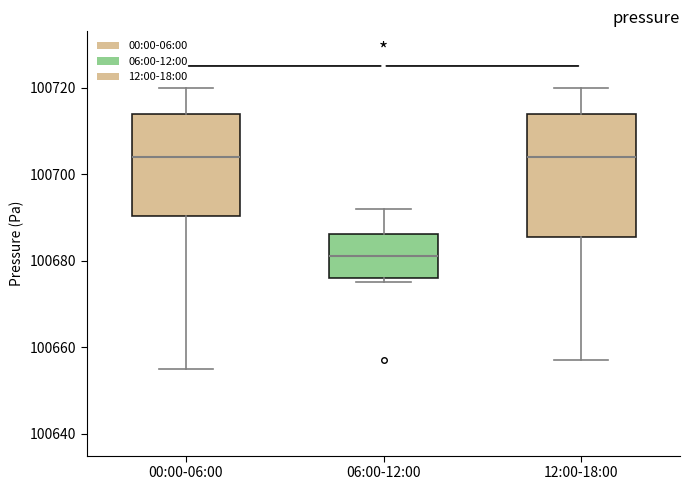

Reading left to right, read every box against the y-axis: the position of its median line, the range the box covers, and the ends of its whiskers. The values are not printed on the chart, so give them approximately, as read against the axis.

00:00-06:00: median 100704, box 100690 to 100714, whiskers 100656 to 100720
06:00-12:00: median 100682, box 100676 to 100686, whiskers 100676 (just below the box's lower edge) to 100692
12:00-18:00: median 100704, box 100686 to 100714, whiskers 100658 to 100720